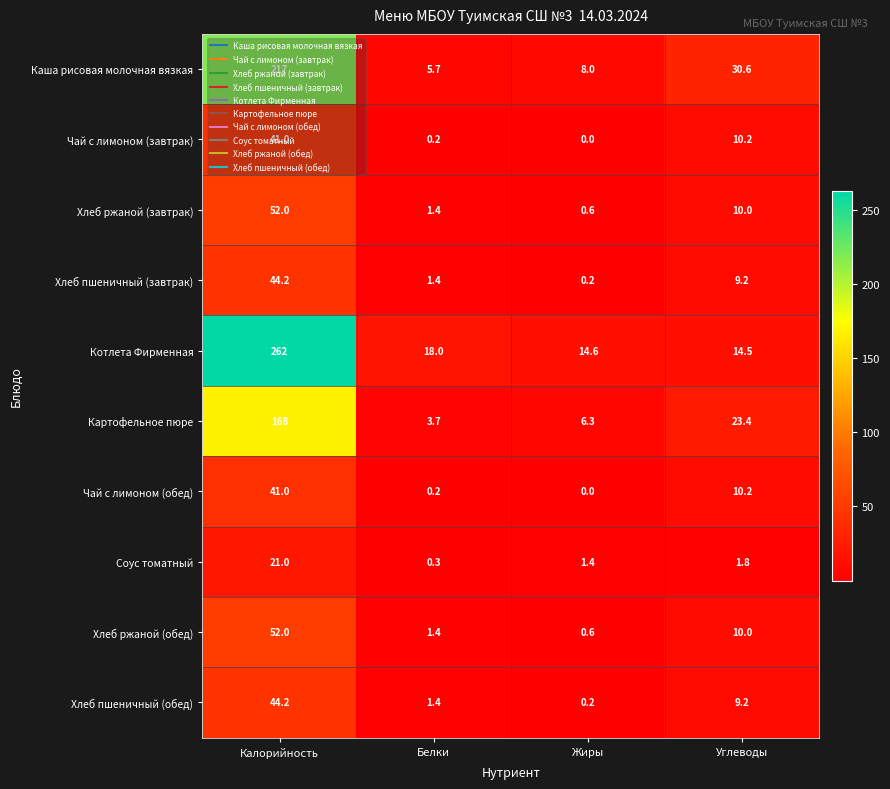

What is the sum of the Картофельное пюре values at Углеводы and Белки?

27.1